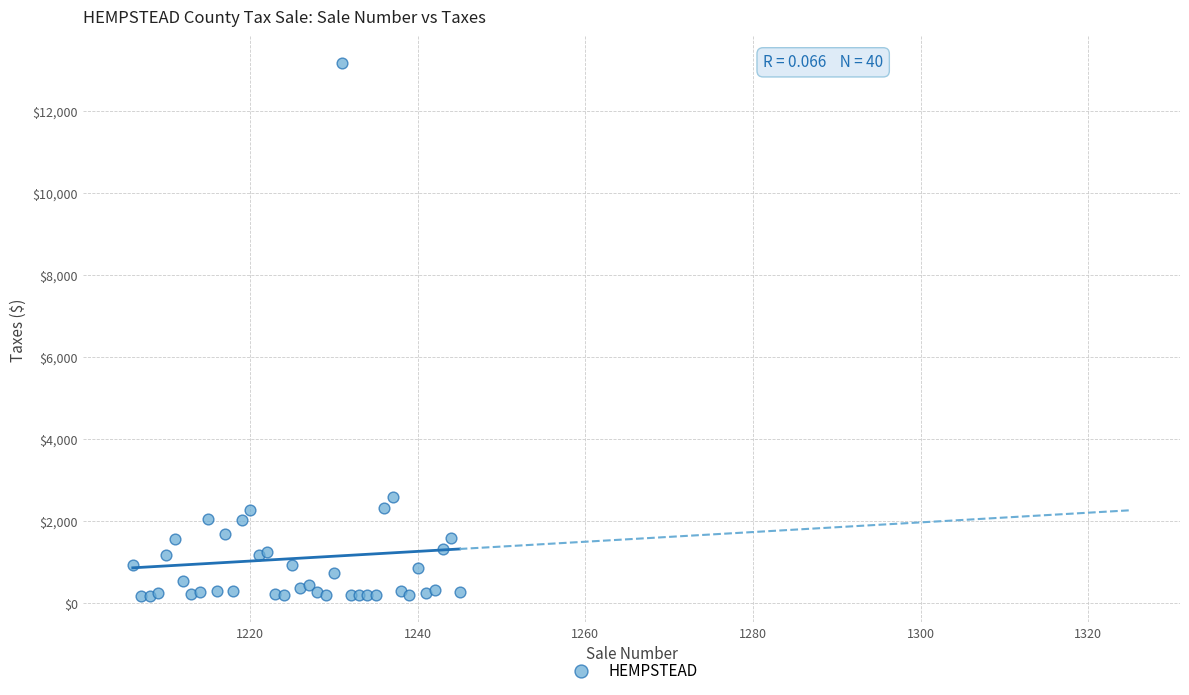

What Y value in the scatter plot is closest to 6676?

2580.7